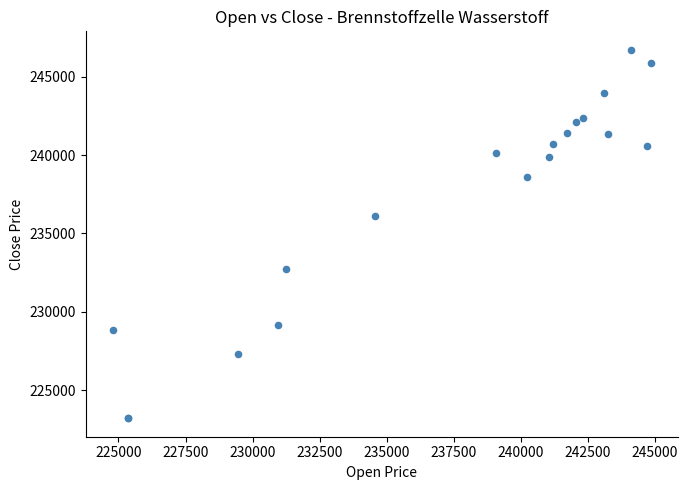

What Y value in the scatter plot is closest to 234959?

236114